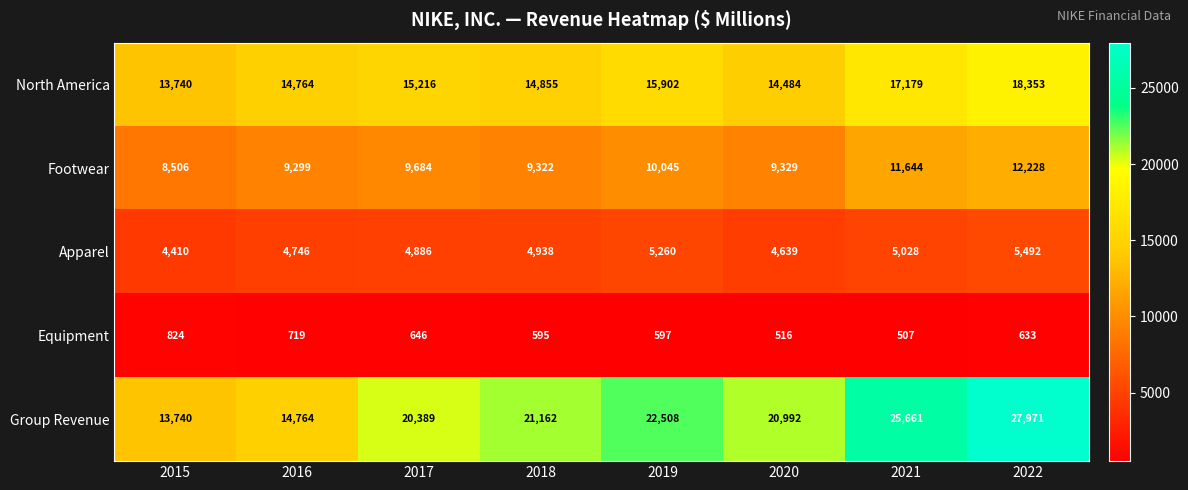

List the series in order of their peak value, lowest first.

Equipment, Apparel, Footwear, North America, Group Revenue